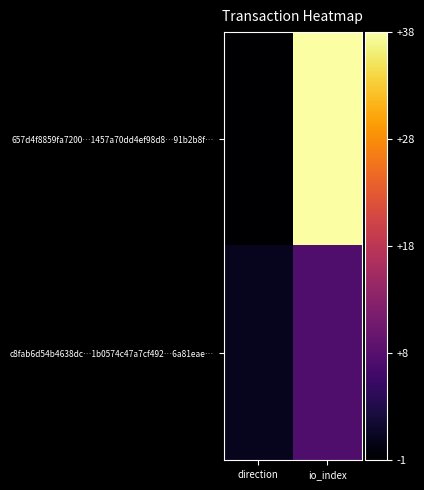

At which category is the sum across all series the highest?

io_index